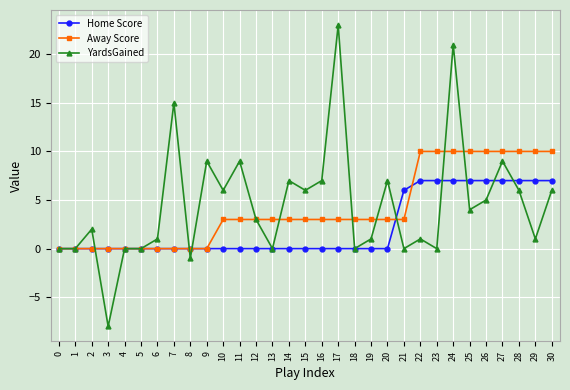

Which series changed the most between 3 and 4?

YardsGained